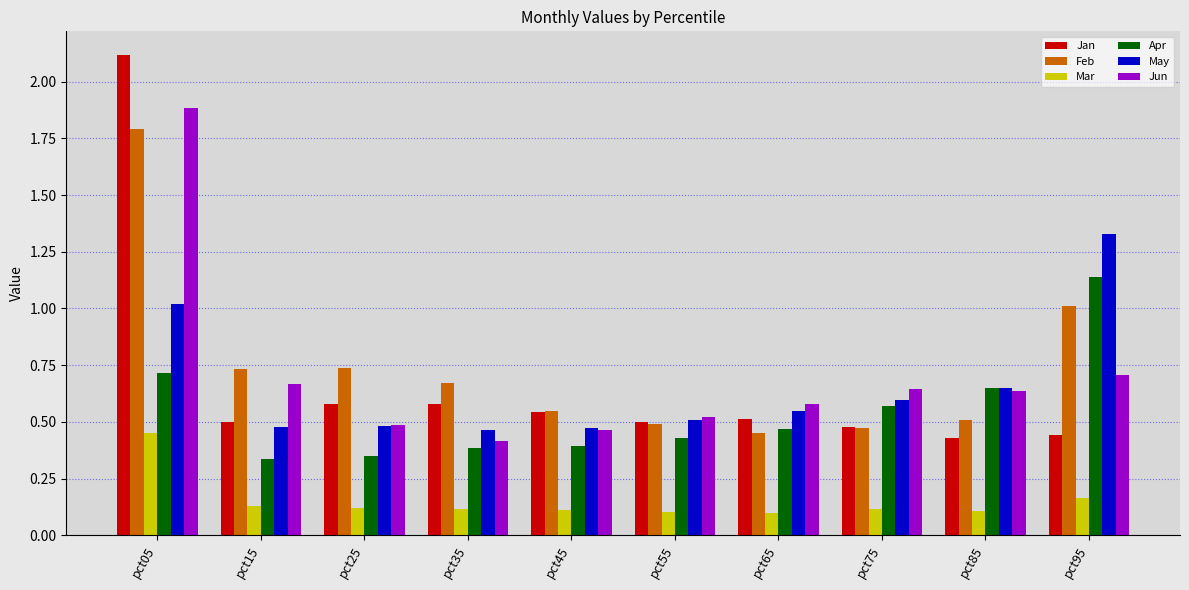

Which category has the highest value in the Jun series?

pct05